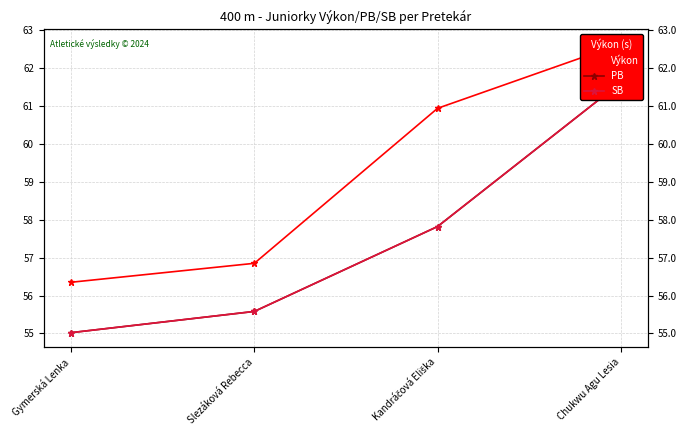

Which series changed the most between Kandráčová Eliška and Chukwu Agu Lesia?

PB